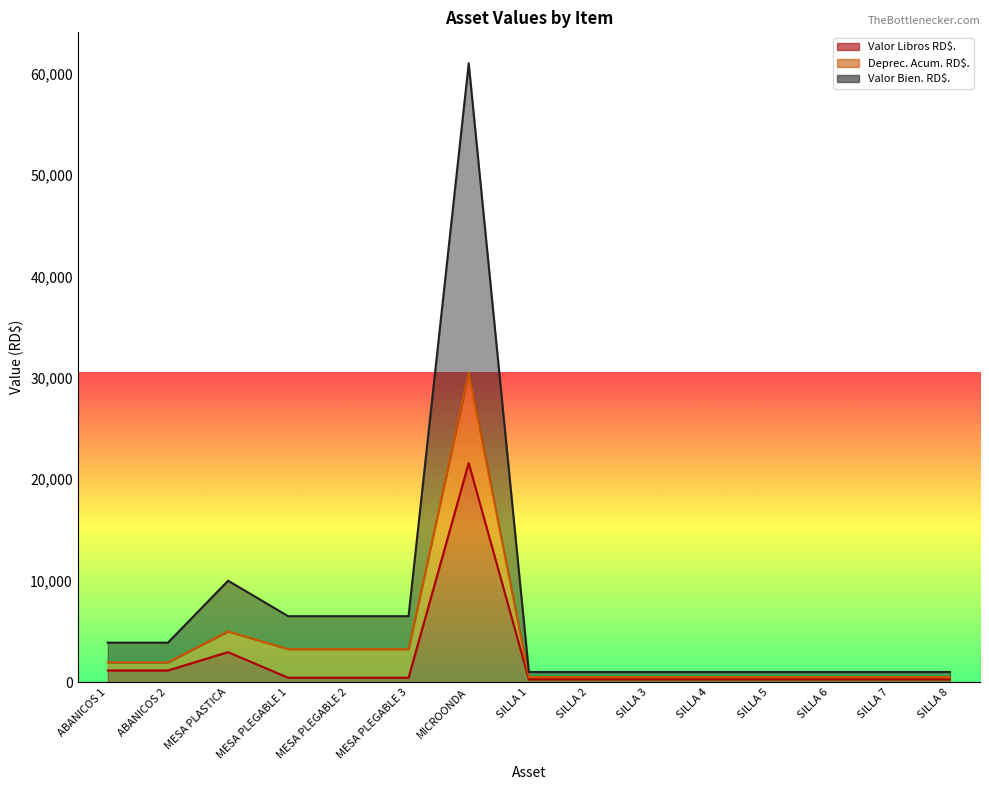

Which series has the largest range (max minus min)?

Valor Bien. RD$.